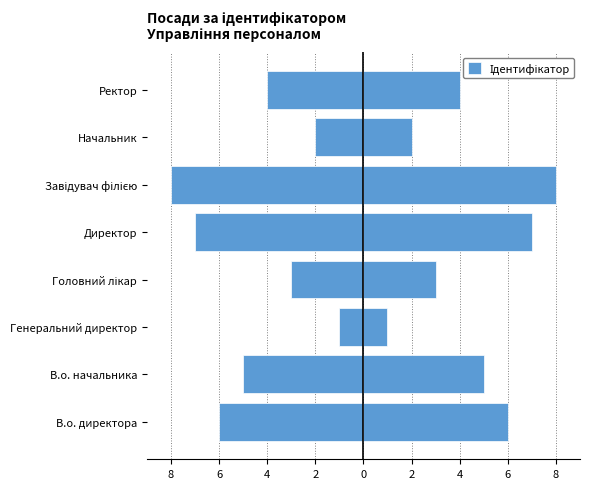

What is the approximate value at В.о. директора?

-6